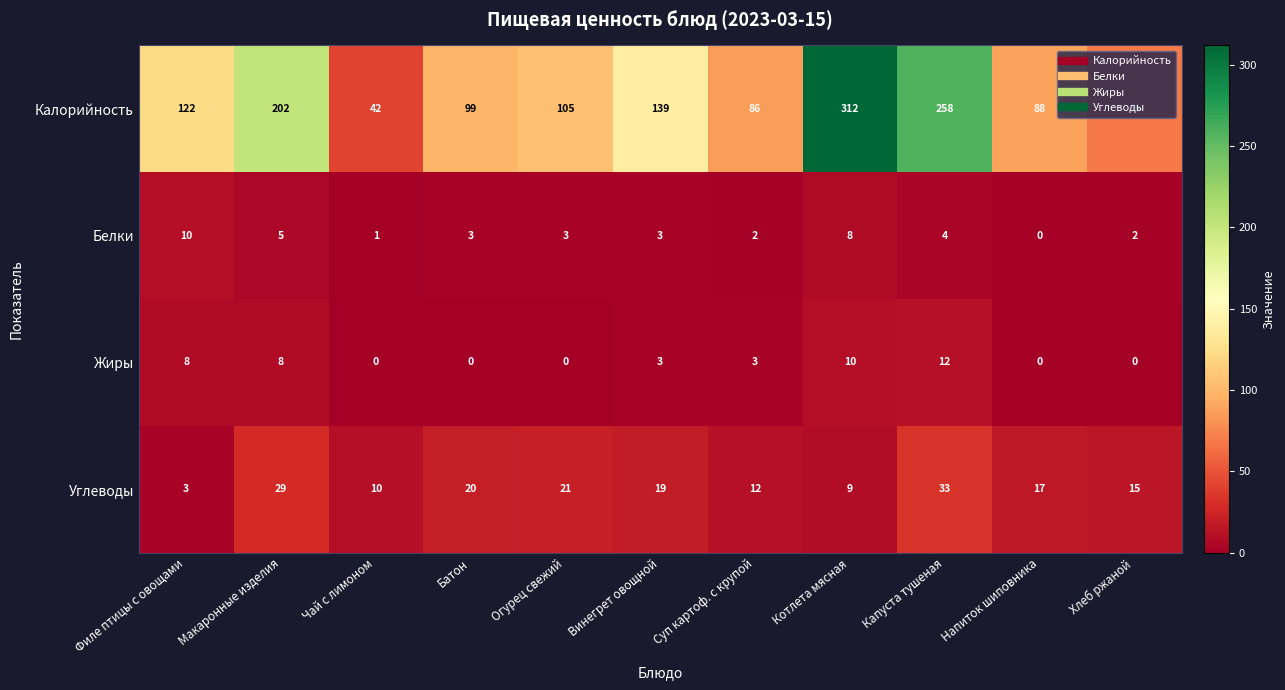

Count the Жиры values in the range 0 to 8.

9